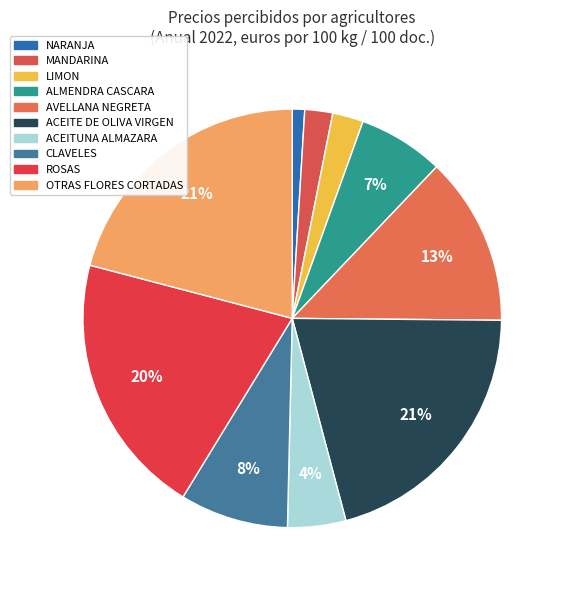

Combined, do MANDARINA and AVELLANA NEGRETA account for over 50%?

No